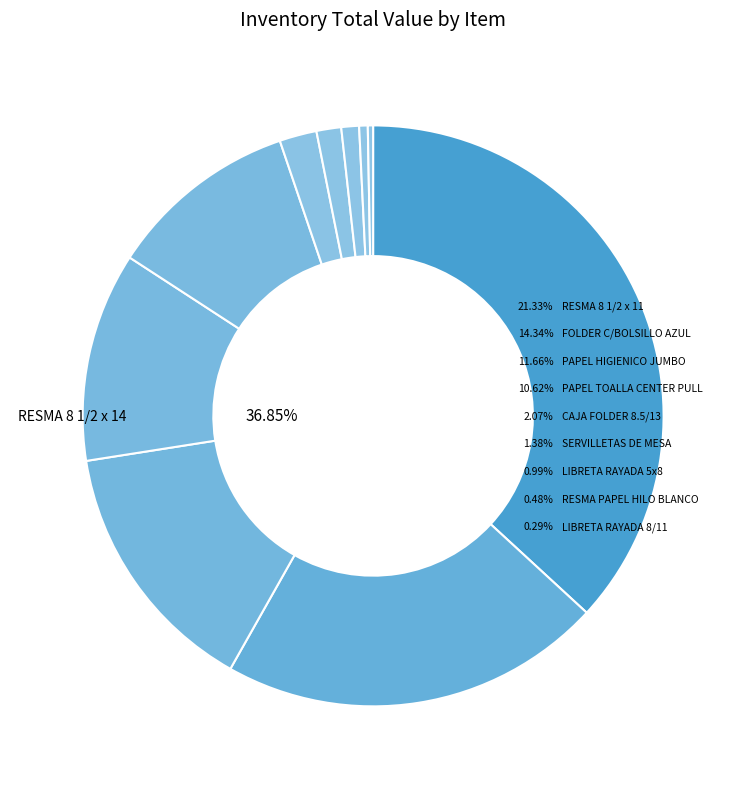

To the nearest percent, what is the average slice percentage?

10%